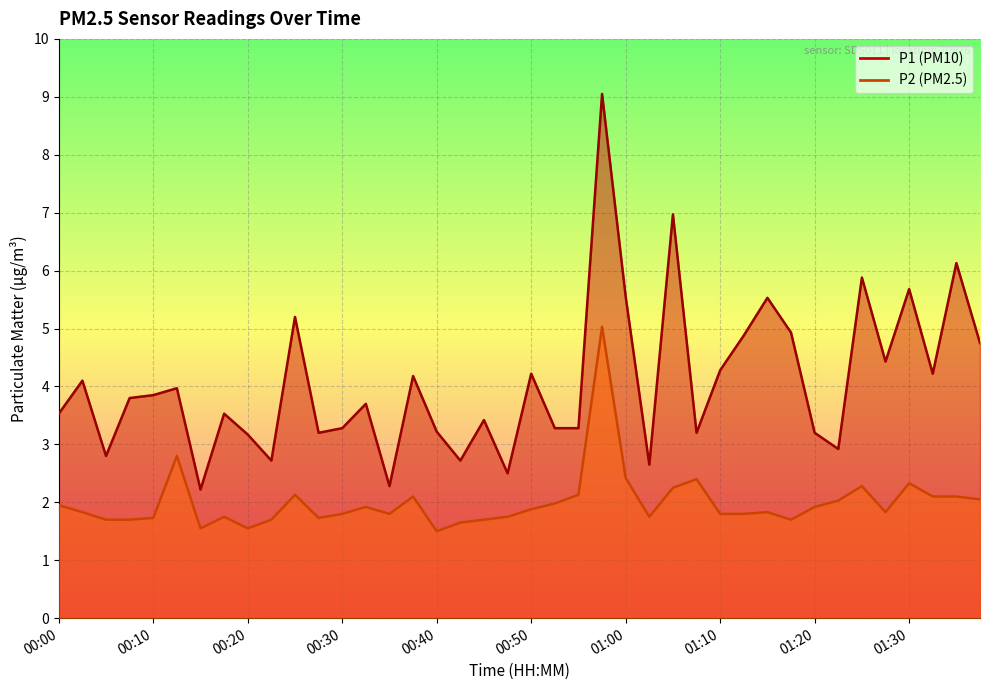

Rank the categories by P2 value from lowest to highest.

00:40, 00:15, 00:20, 00:42, 00:05, 00:07, 00:22, 00:45, 01:17, 00:10, 00:27, 00:17, 00:48, 01:02, 00:30, 00:35, 01:10, 01:12, 00:02, 01:15, 01:27, 00:50, 00:32, 01:20, 00:00, 00:53, 01:22, 01:38, 00:37, 01:33, 01:35, 00:25, 00:55, 01:05, 01:25, 01:30, 01:07, 01:00, 00:12, 00:57